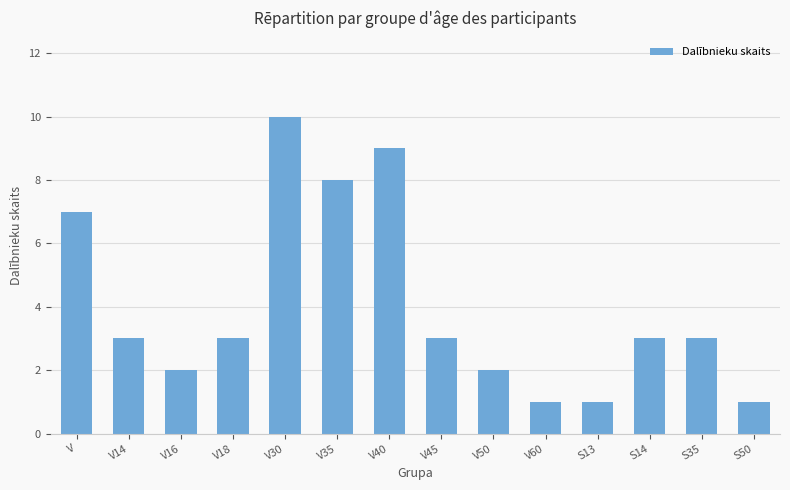

What is the change in value from V35 to V40?

+1